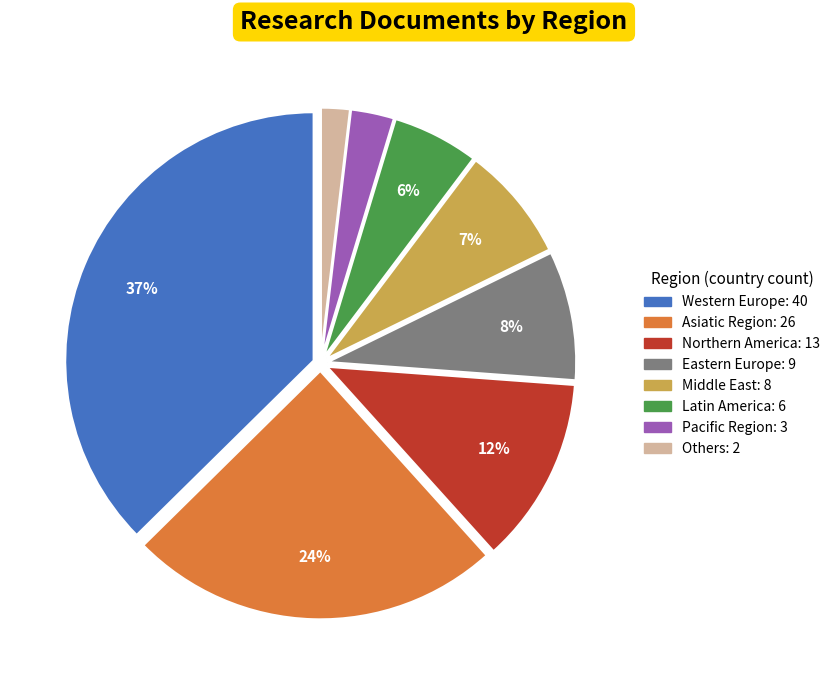

Does any single category account for the majority?

No